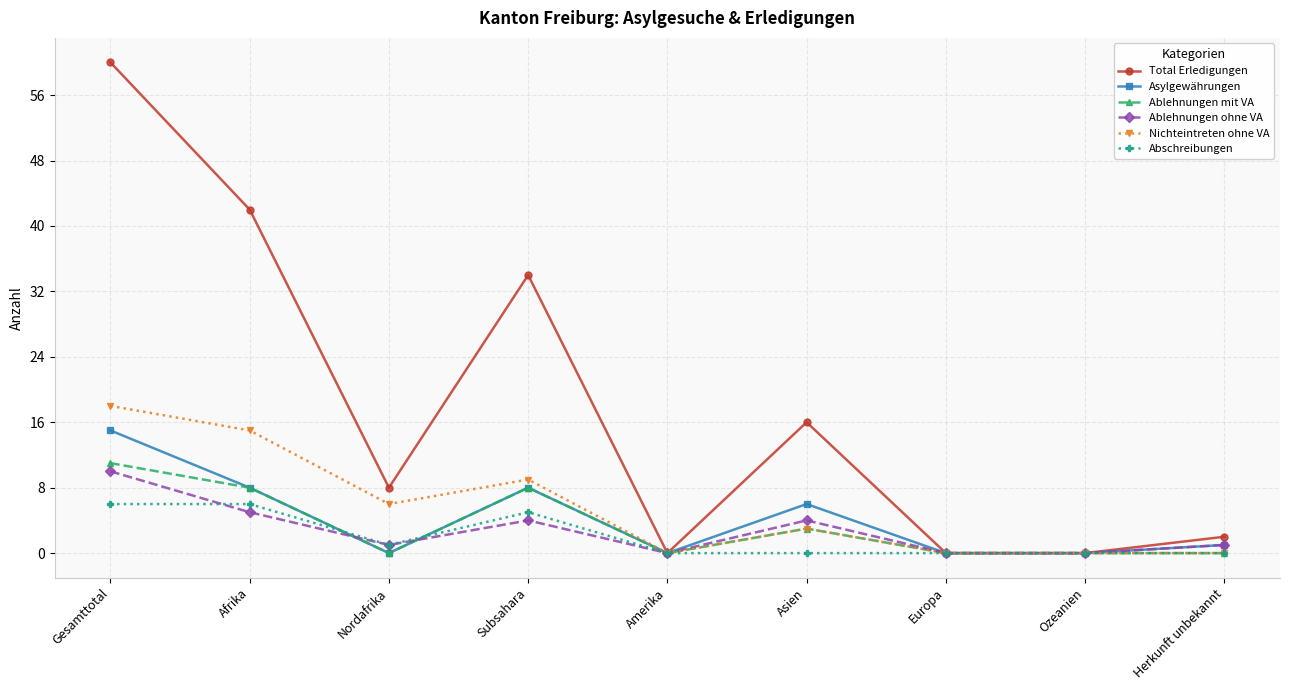

What is the maximum value for Total Erledigungen?

60